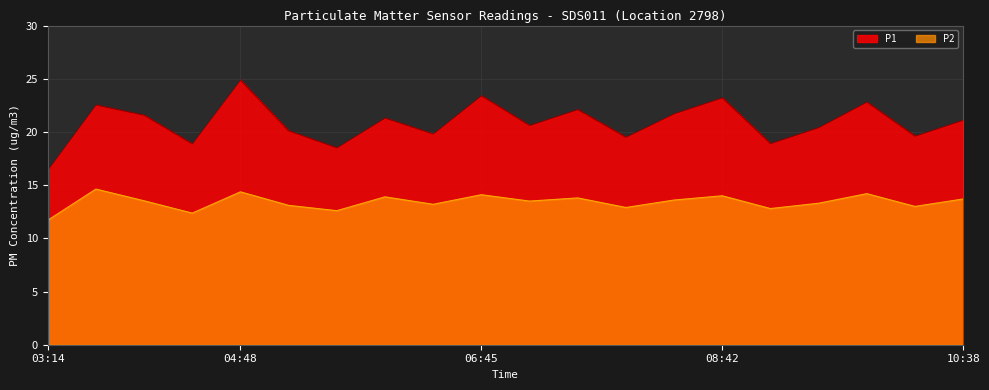

At which category does P2 reach its first local valley?

04:23